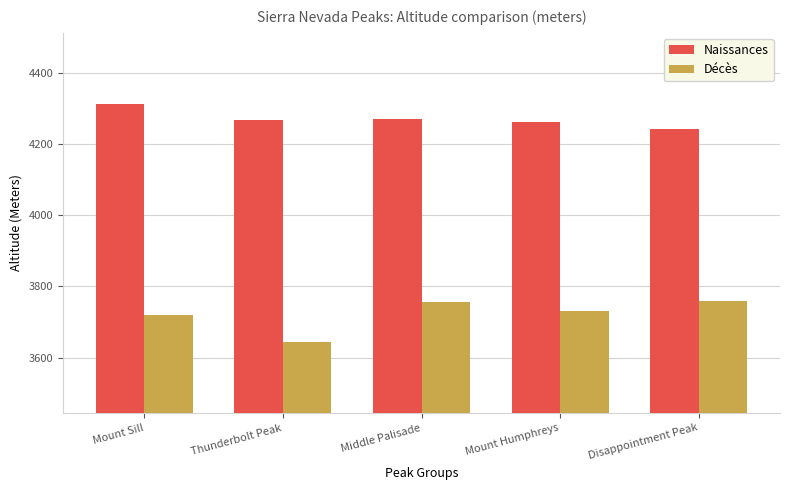

How many categories are shown in the chart?

5